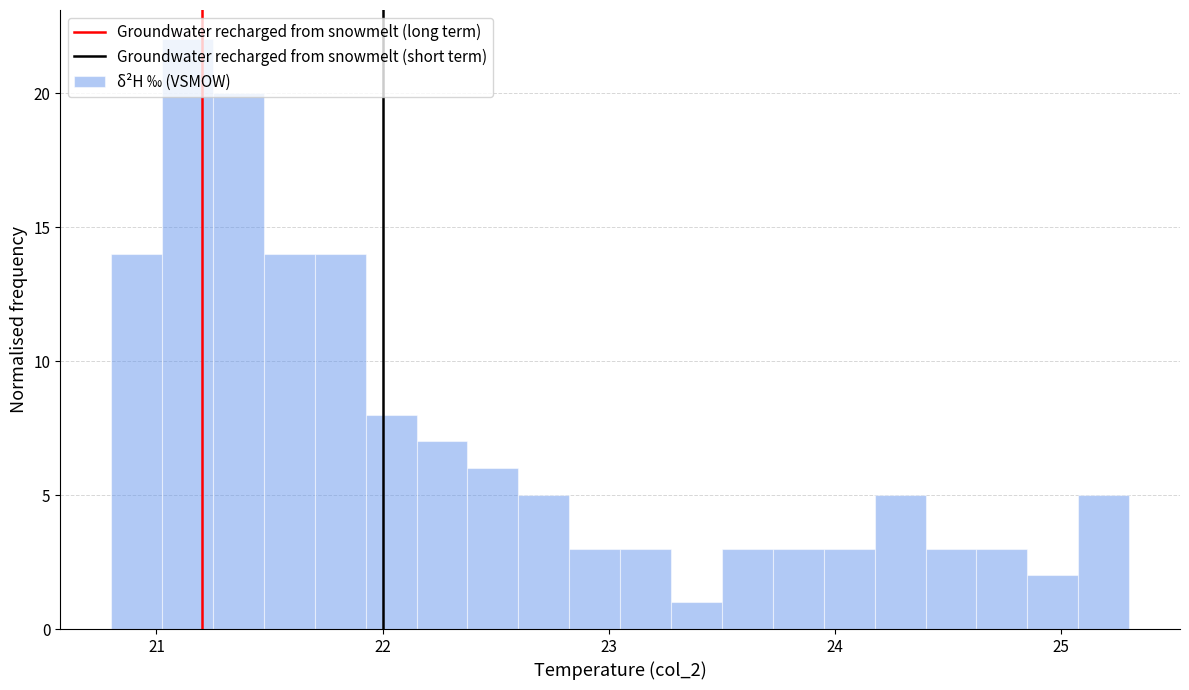

Read against the x-axis, roughly where is the centre of the tallest bar?

21.1